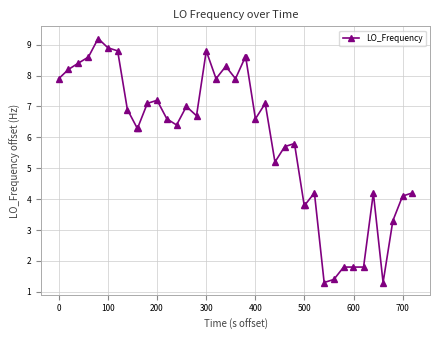

Reading left to right, extract all data points from this chart.

7.9	8.2	8.4	8.6	9.2	8.9	8.8	6.9	6.3	6.3	7.1	7.2	6.6	6.4	7.0	6.7	8.8	7.9	8.3	7.9	8.6	8.6	6.6	7.1	5.2	5.7	5.8	3.8	3.8	4.2	1.3	1.4	1.8	1.8	1.8	4.2	1.3	3.3	4.1	4.2